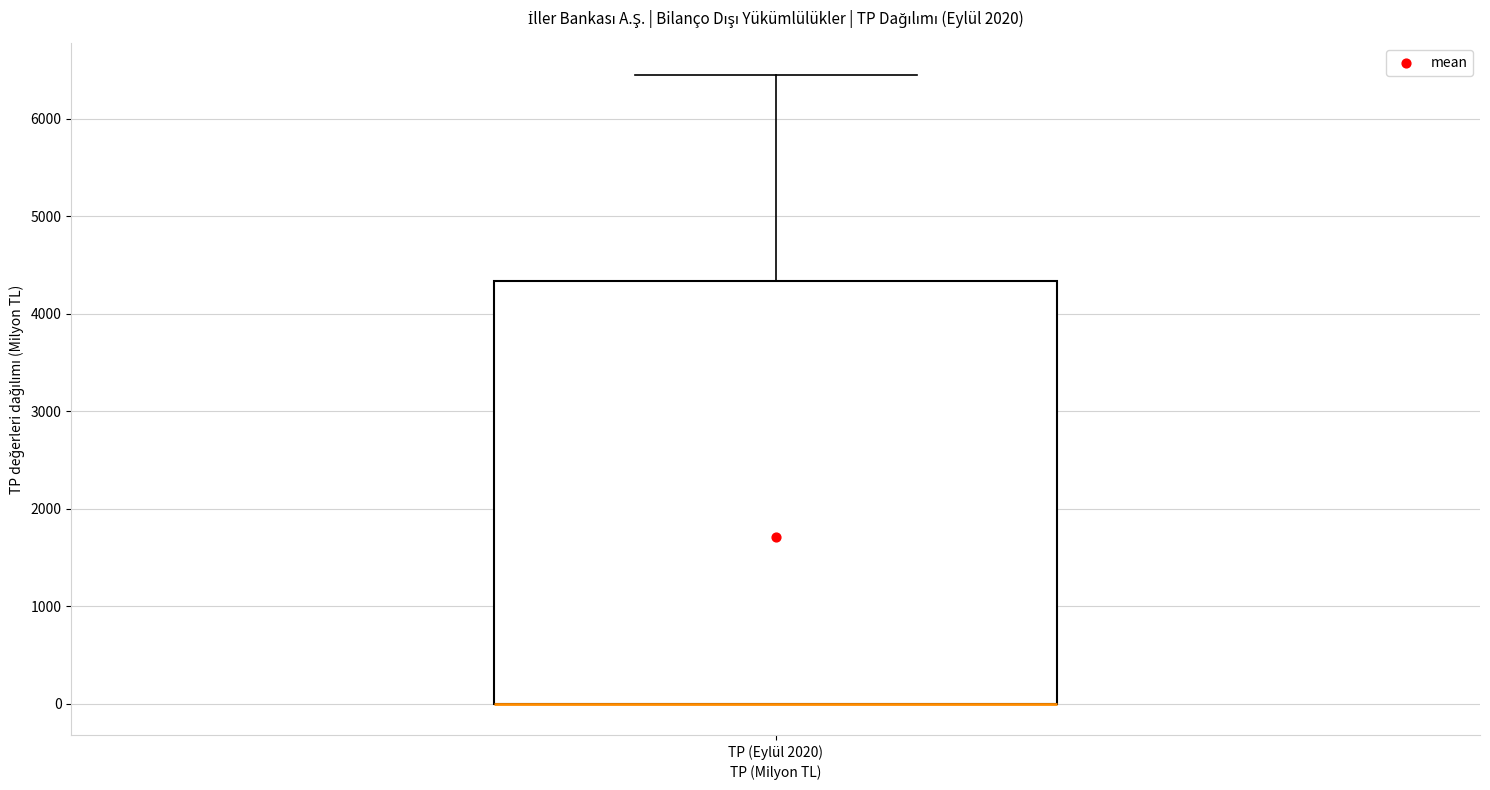

Transcribe this box plot: give where the median line is, the range the box spans, and where the two whiskers end, as read against the y-axis. The values are not printed on the chart, so give them approximately, as read against the axis.

median 0 (drawn on the box's lower edge), box 0 to 4300, whiskers 0 to 6500